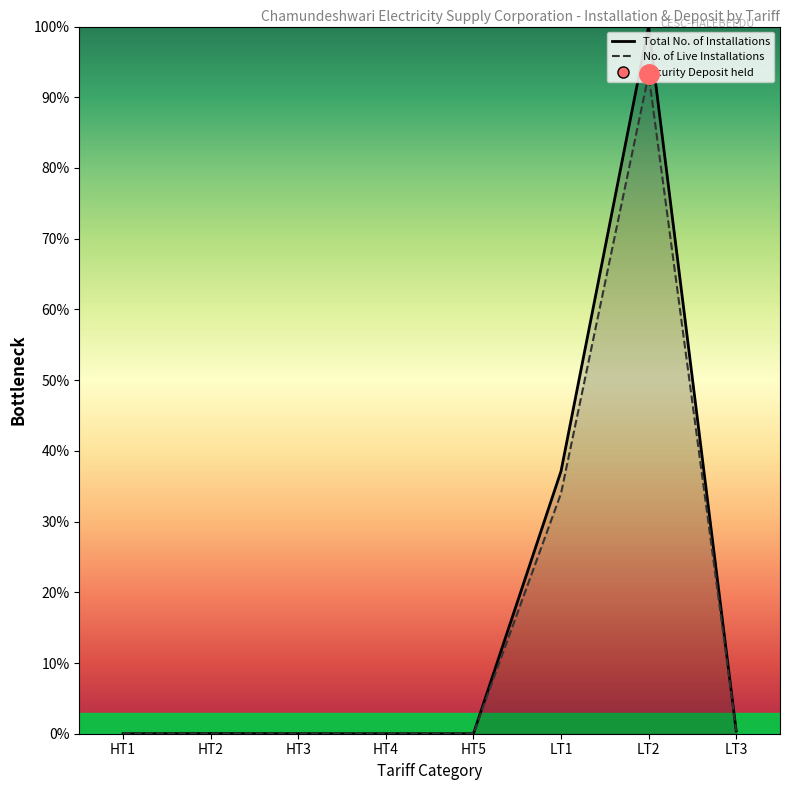

List the labels in order of Total No. of Installations value, largest first.

LT2, LT1, LT3, HT2, HT3, HT1, HT4, HT5